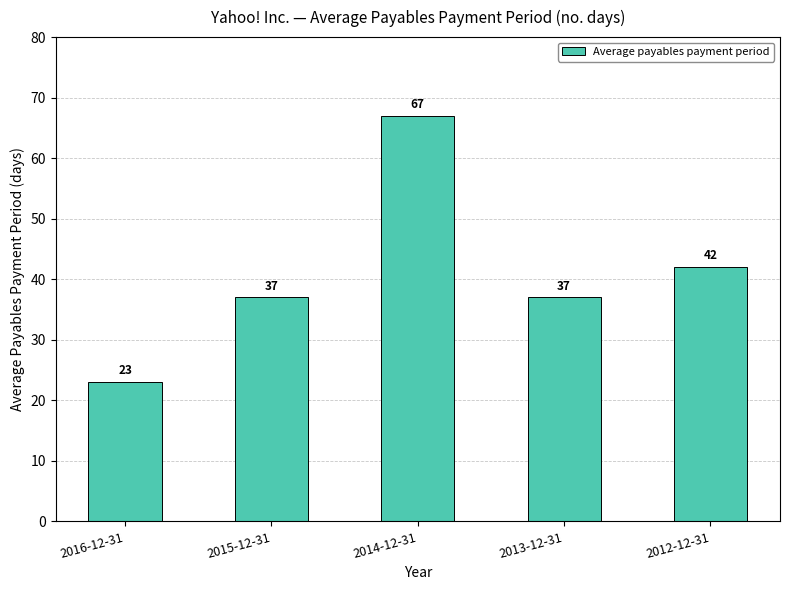

True or false: the data shows 98 at 2014-12-31.

False